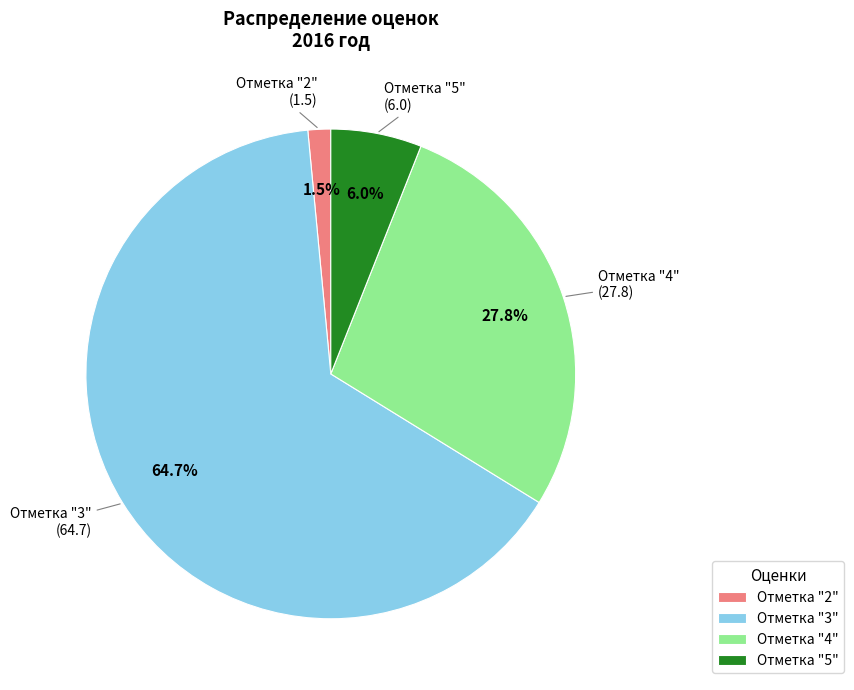

Which slice represents more than half of the pie?

Отметка "3"